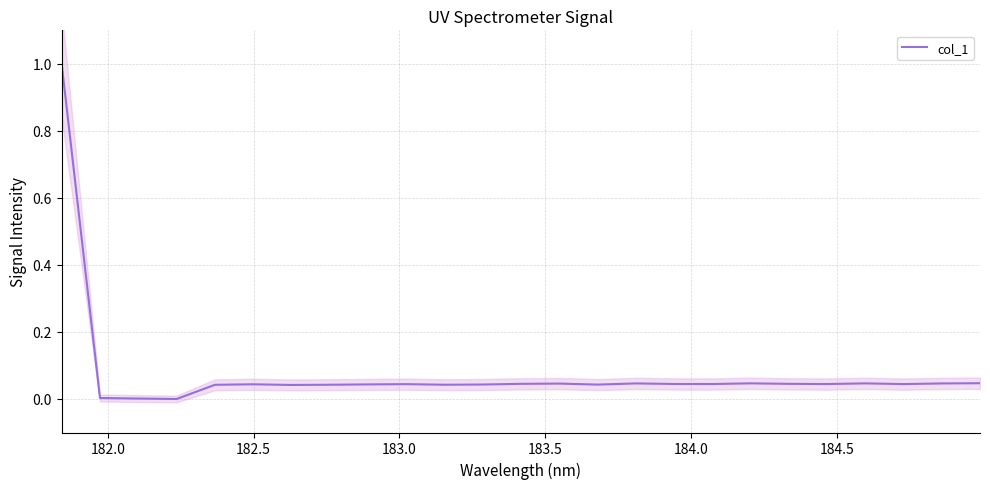

The chart shows a value of 0.0 at 23. True or false?

False